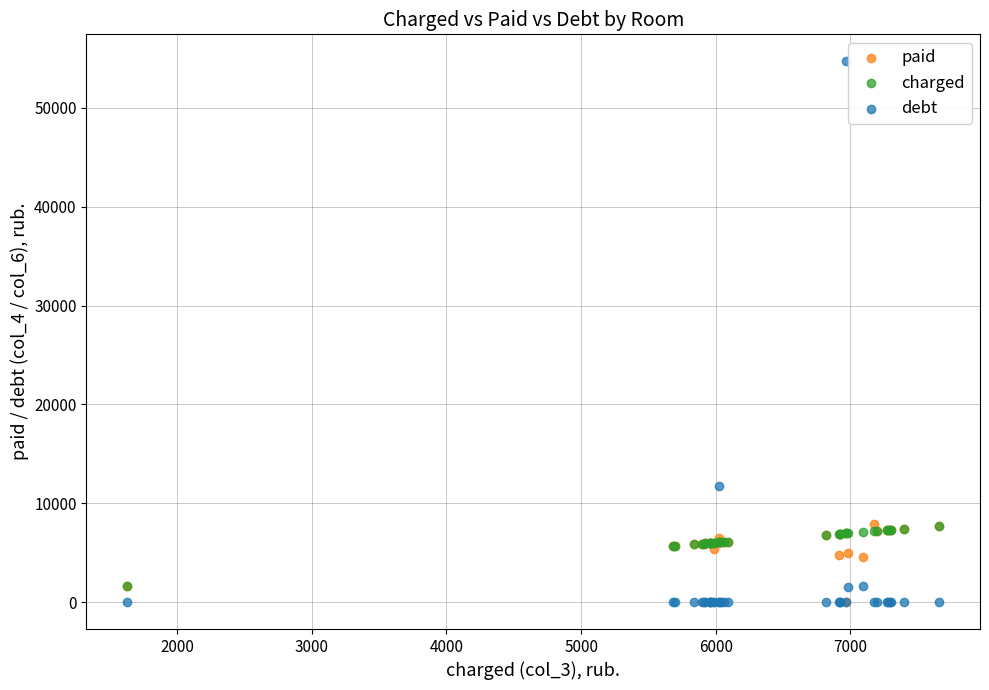

Which series has the widest spread of Y values?

debt